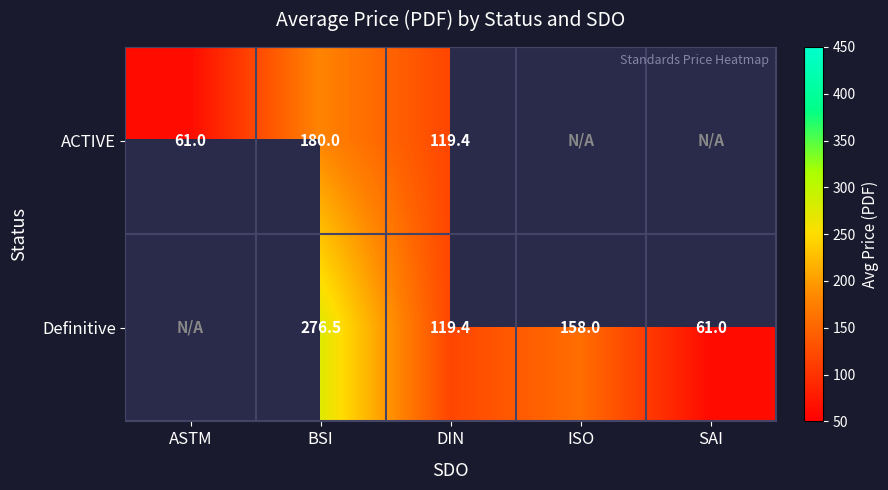

Is the value of Definitive at DIN greater than the value of ACTIVE at ASTM?

Yes